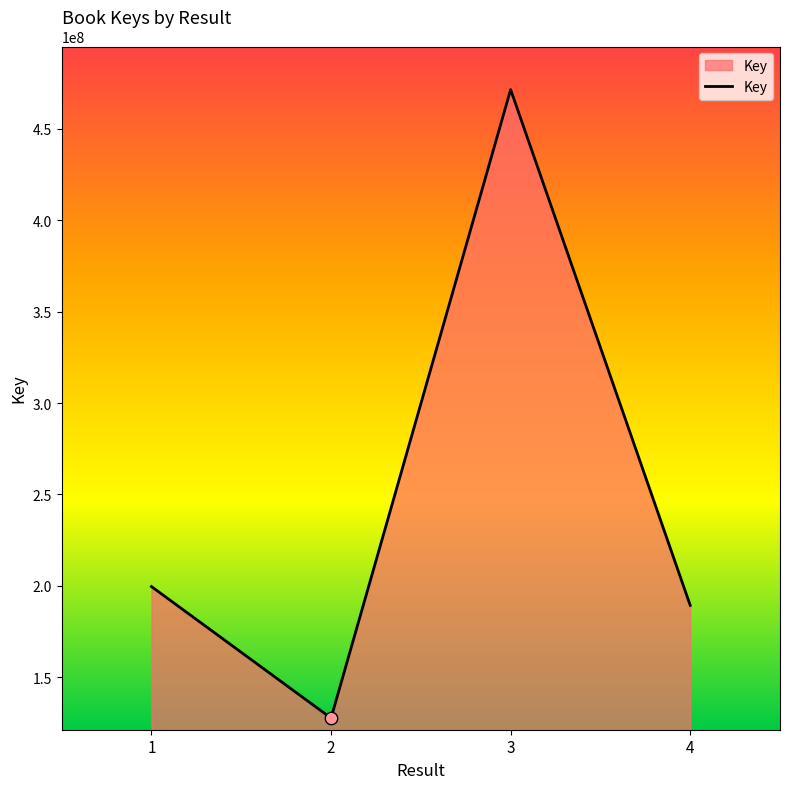

Between 3 and 2, which is larger?

3